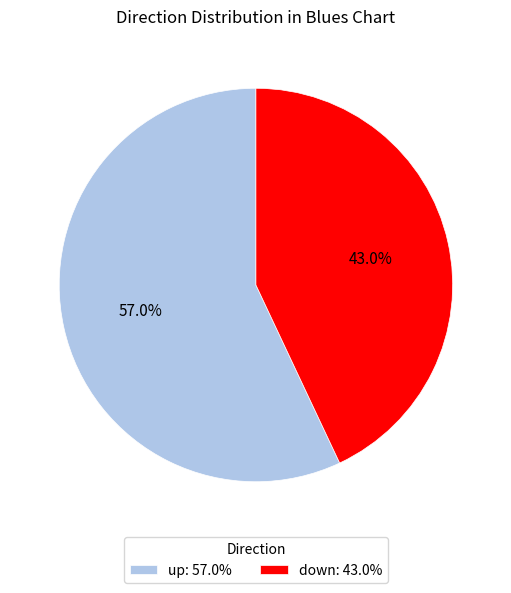

Combined, what portion of the pie is up and down?

100.0%